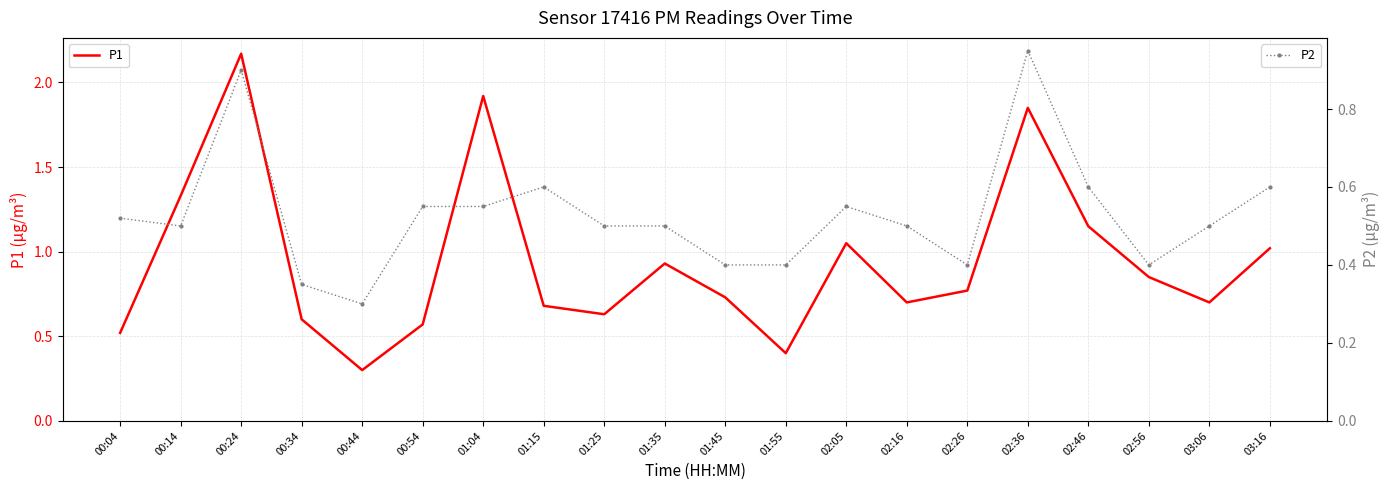

What are all the series names shown in the legend?

P1, P2